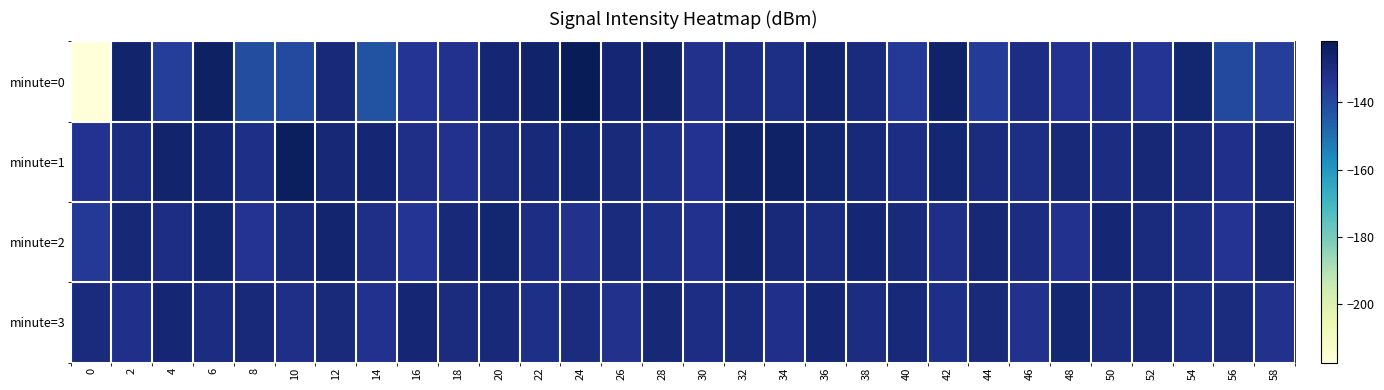

Which series has the largest total across all categories?

minute=1